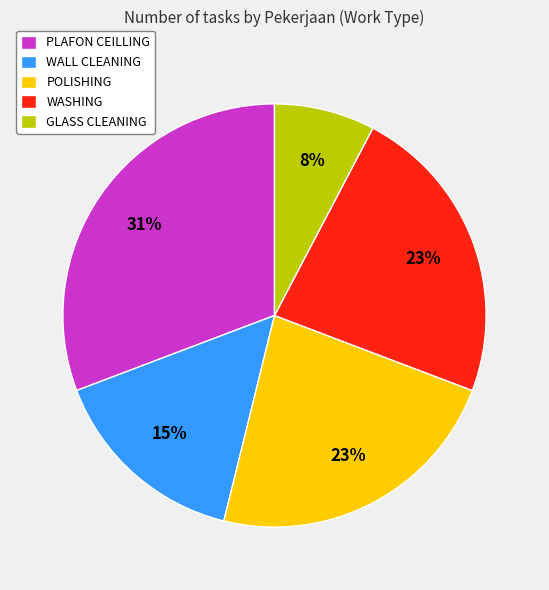

Is WASHING the majority of the pie?

No